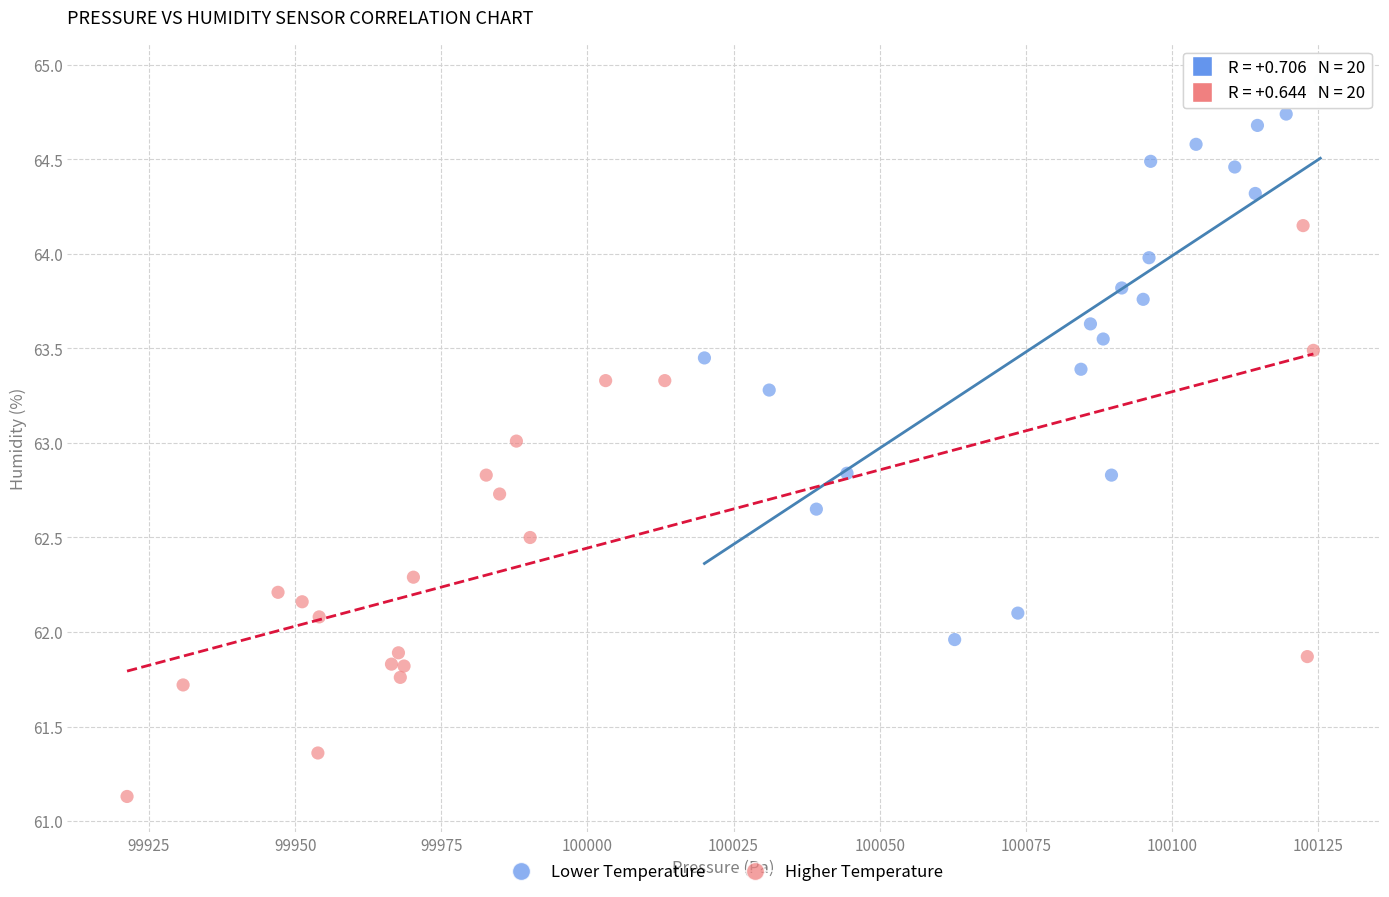

Which series reaches the minimum Y coordinate?

Higher Temperature